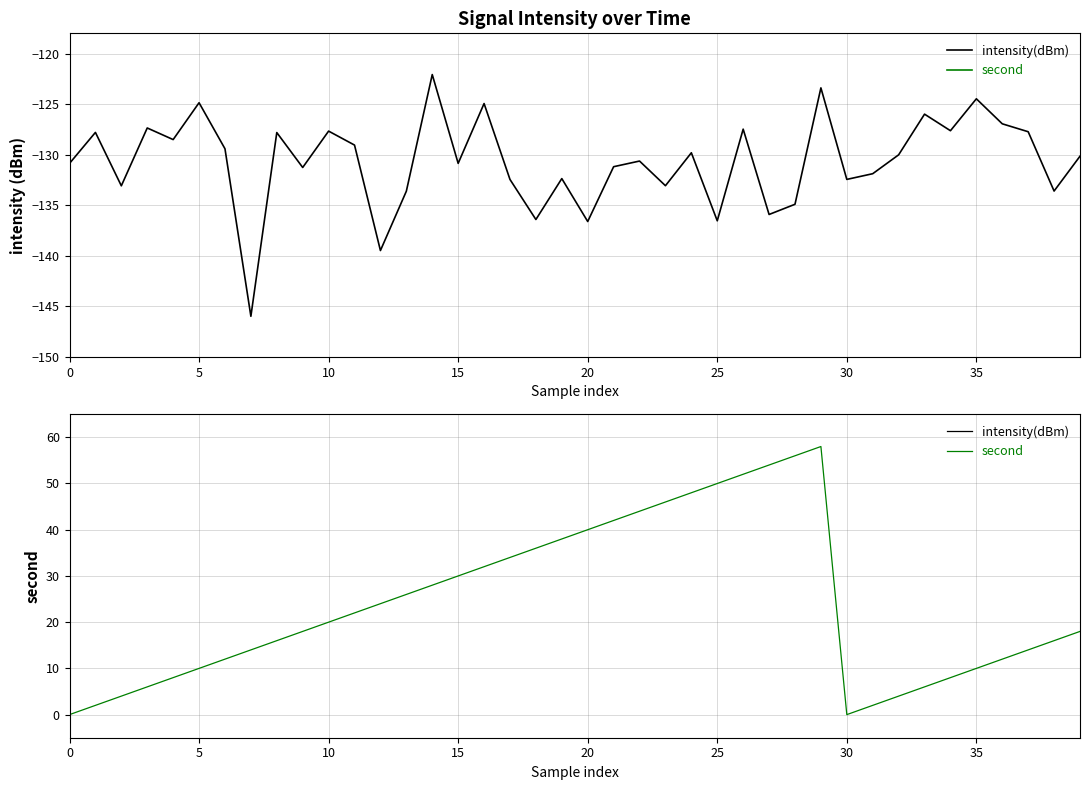

How many distinct data groups are displayed?

2